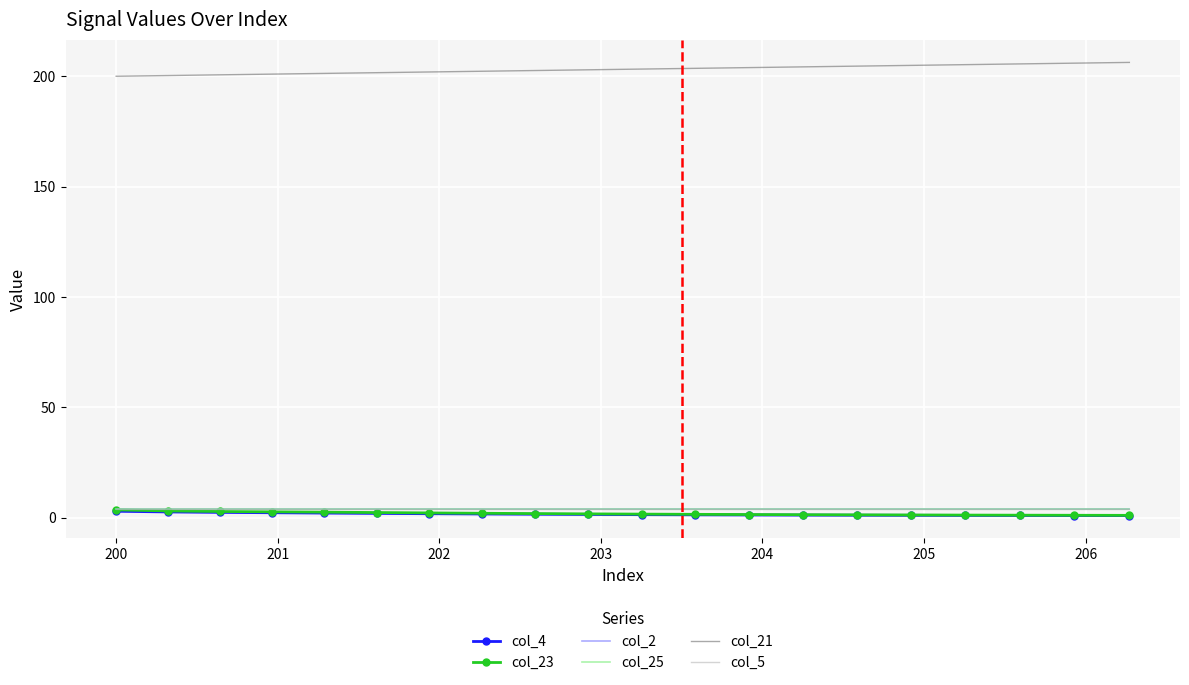

How many distinct data groups are displayed?

6